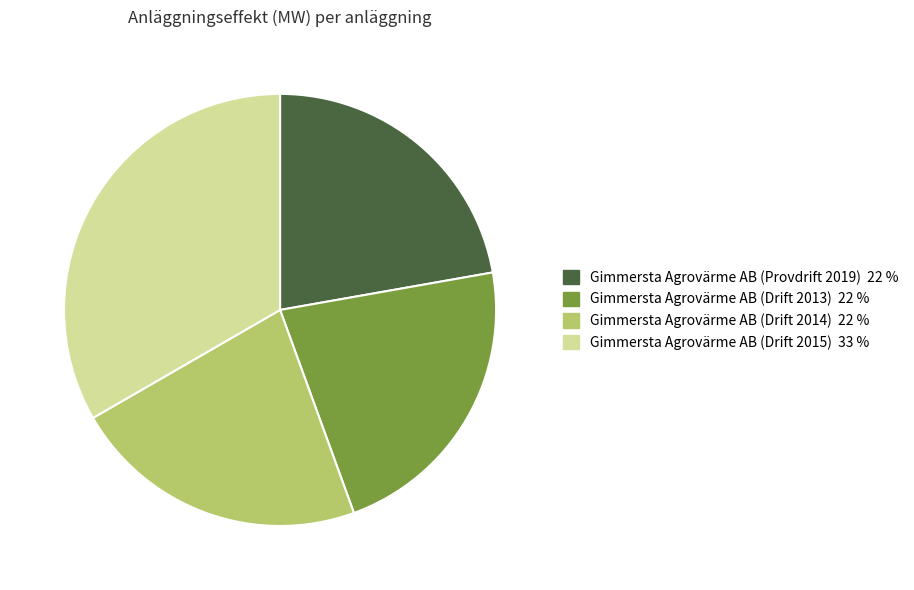

Approximately how many times larger is the value at Gimmersta Agrovärme AB (Drift 2014) compared to Gimmersta Agrovärme AB (Drift 2015)?

0.7